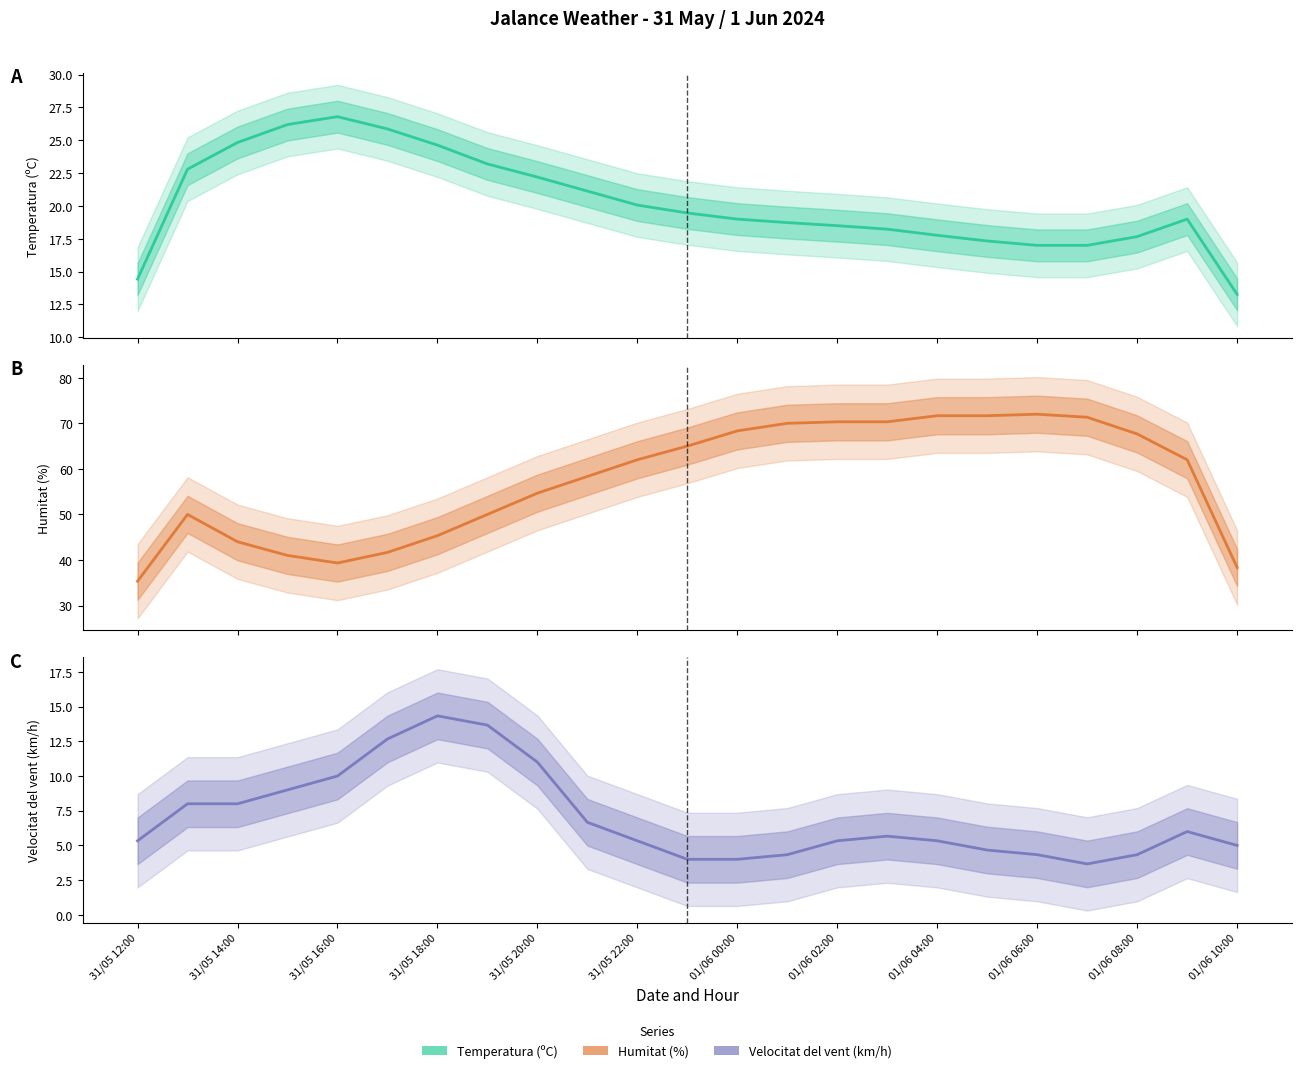

What is the difference between the maximum and minimum values in the Temperatura (ºC) series?

13.5